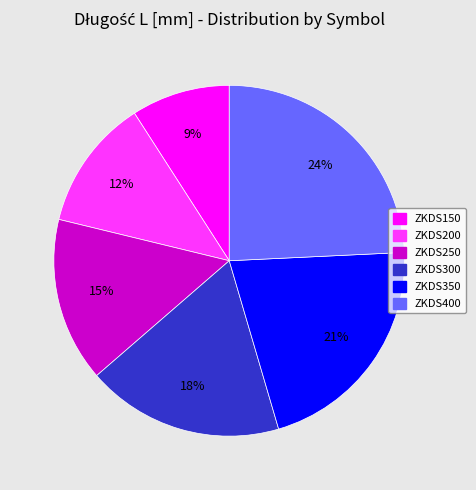

To the nearest percent, what portion does ZKDS300 represent?

18%